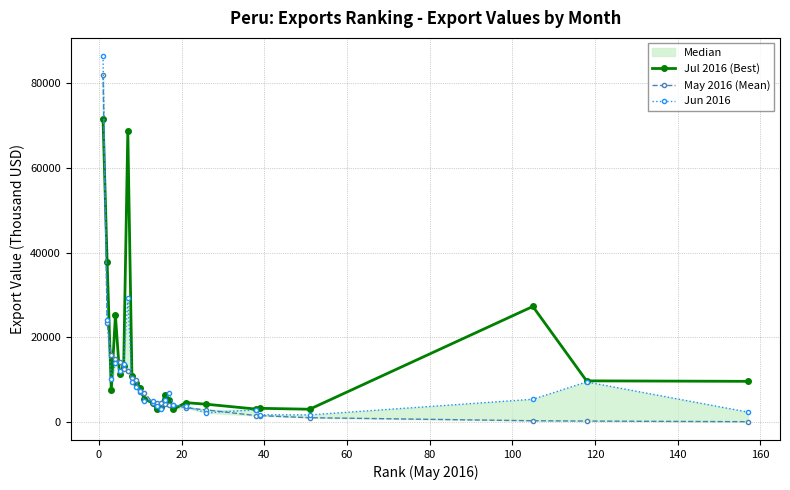

True or false: Jun 2016 has more than 2 points higher than both neighbors.

True